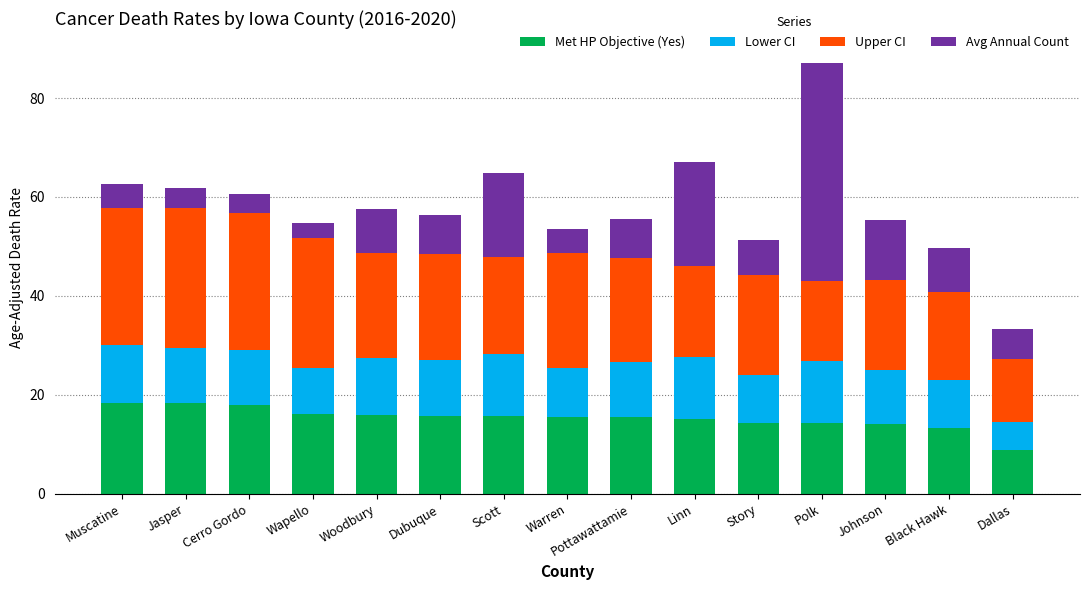

What is the total value across all series at Linn?

67.0